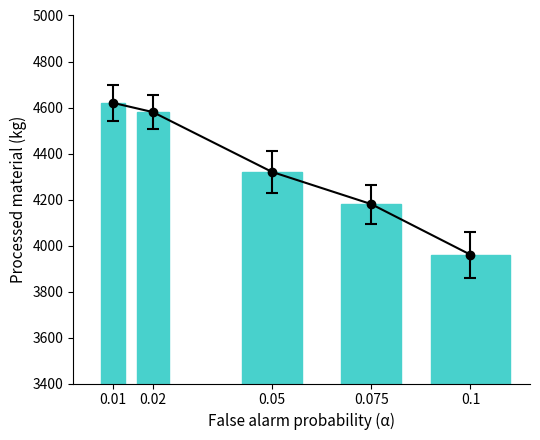

The value at 0.01 is 1075. True or false?

False